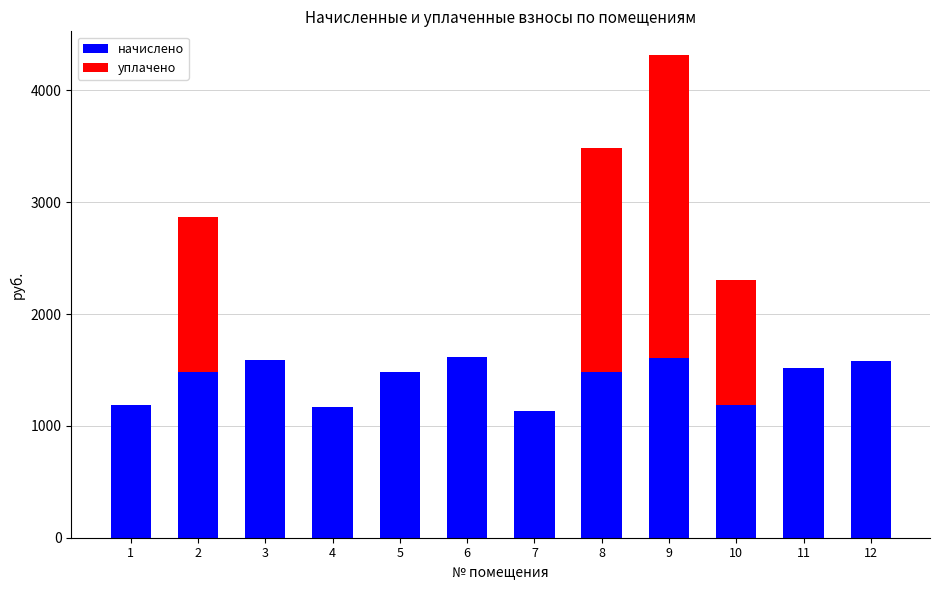

What is the difference between the начислено values at 12 and 11?

61.5